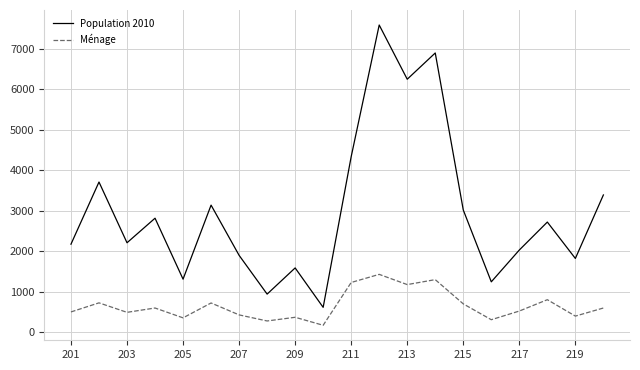

Which series has the largest range (max minus min)?

Population 2010